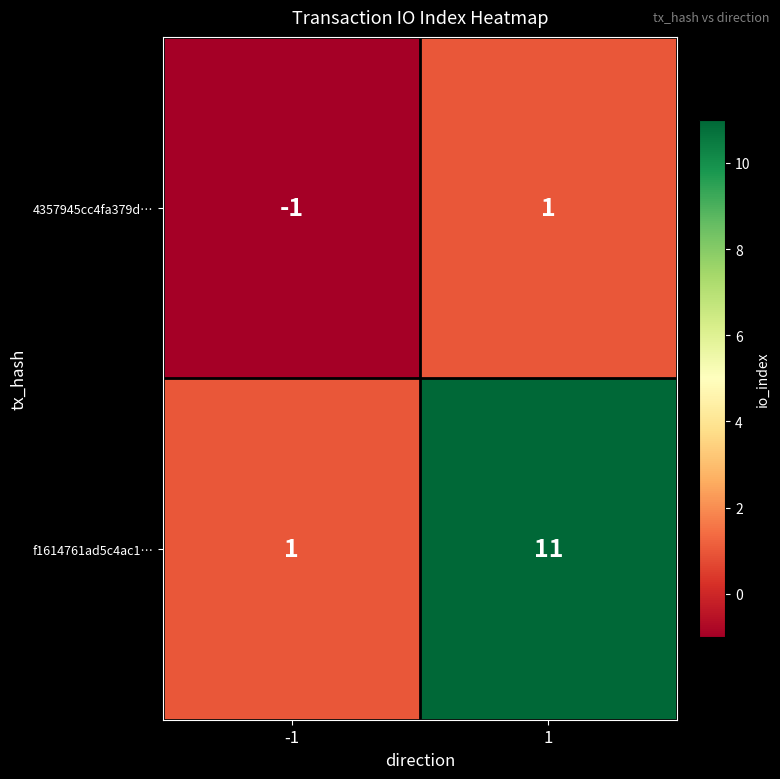

What is the spread (max minus min) of values at -1?

2